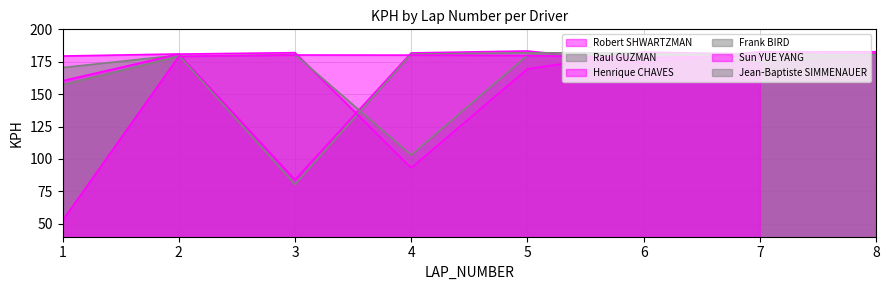

What is the value of the Henrique CHAVES point at the 2nd from the left?

180.9